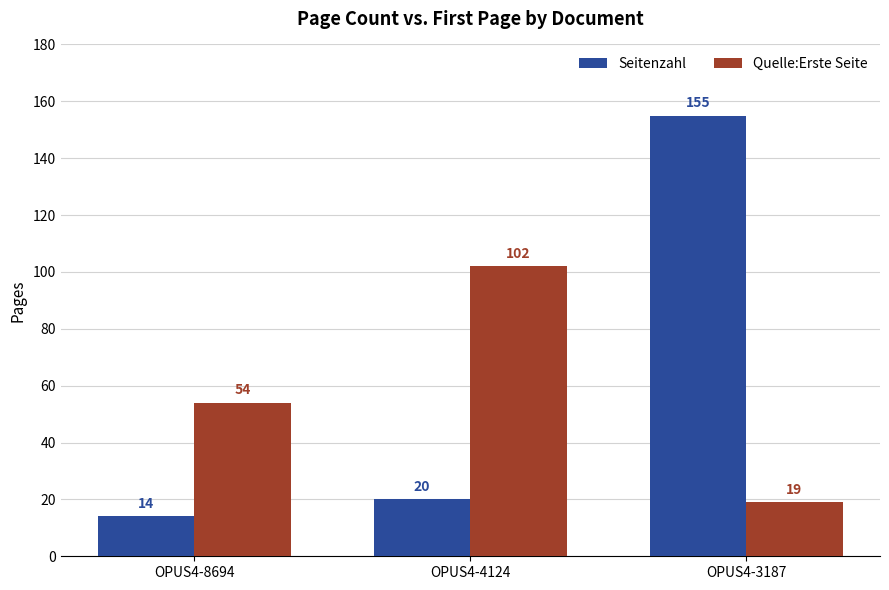

Between OPUS4-4124 and OPUS4-3187, which series saw the biggest shift?

Seitenzahl